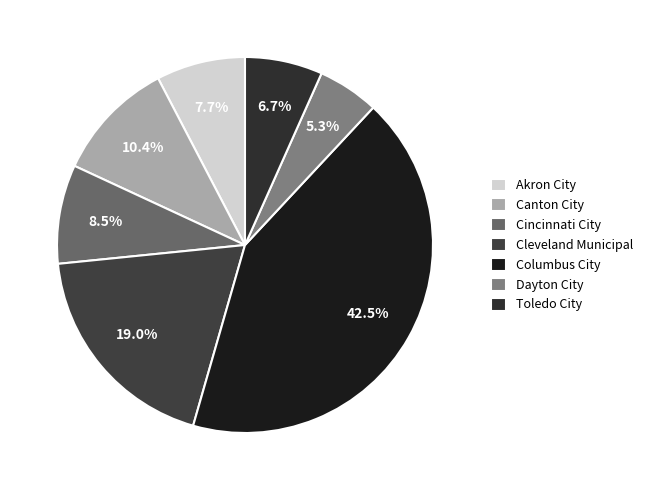

To the nearest percent, what is the difference between the largest and smallest slice percentages?

37%